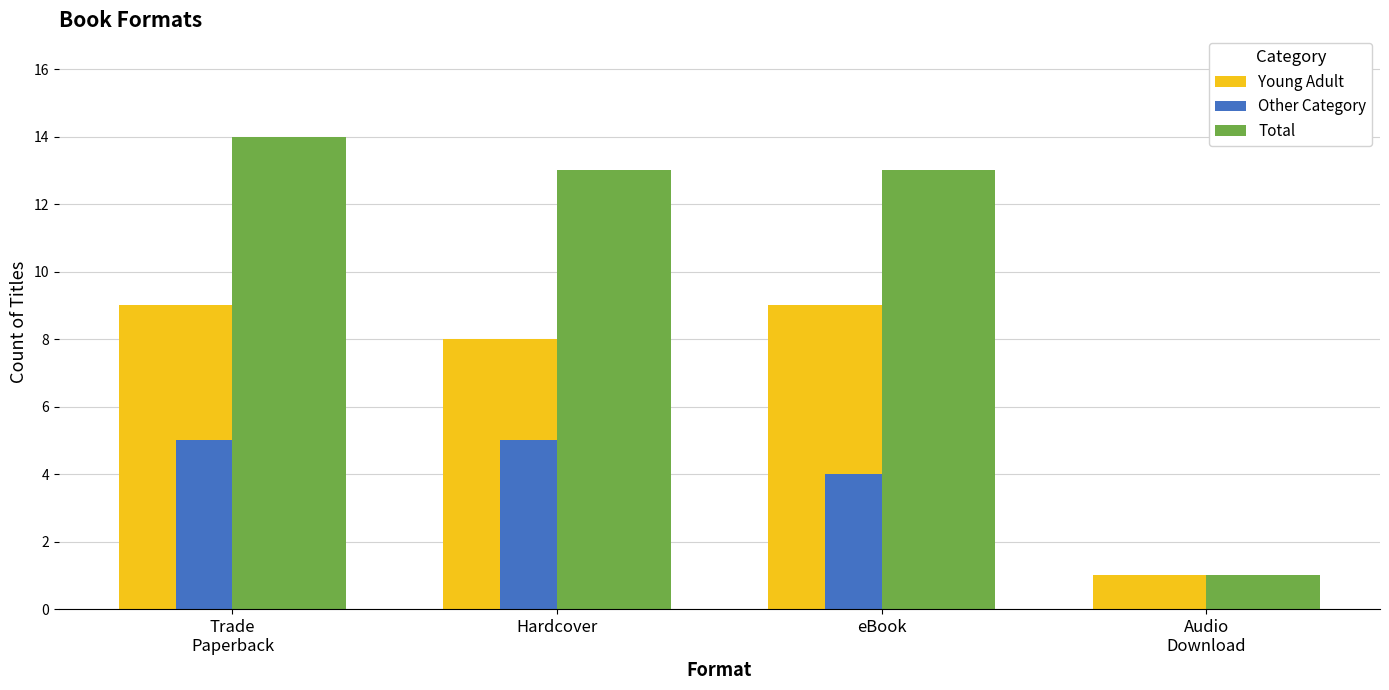

What is the spread (max minus min) of values at Trade
Paperback?

9